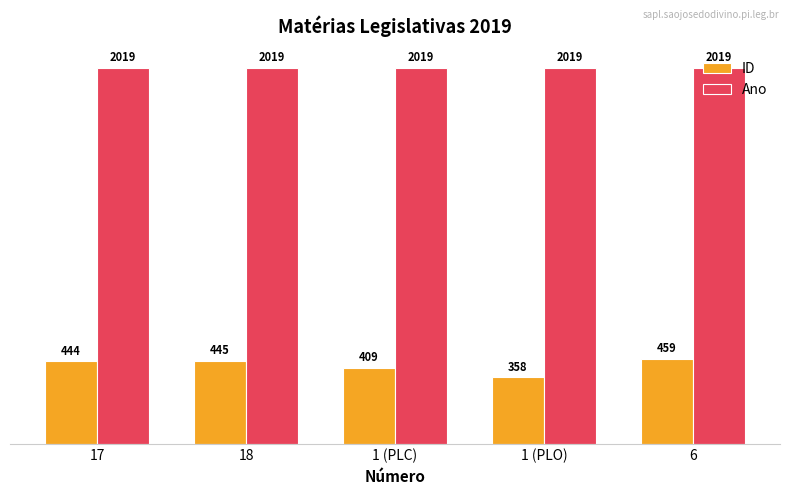

Reading left to right, list all the values displayed in this chart.

ID: 17=444	18=445	1 (PLC)=409	1 (PLO)=358	6=459
Ano: 17=2019	18=2019	1 (PLC)=2019	1 (PLO)=2019	6=2019